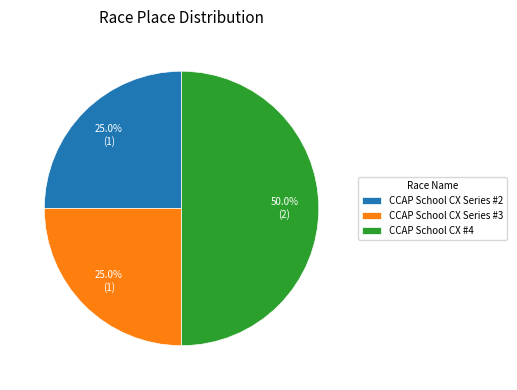

To the nearest percent, what is the difference between the largest and smallest slice percentages?

25%